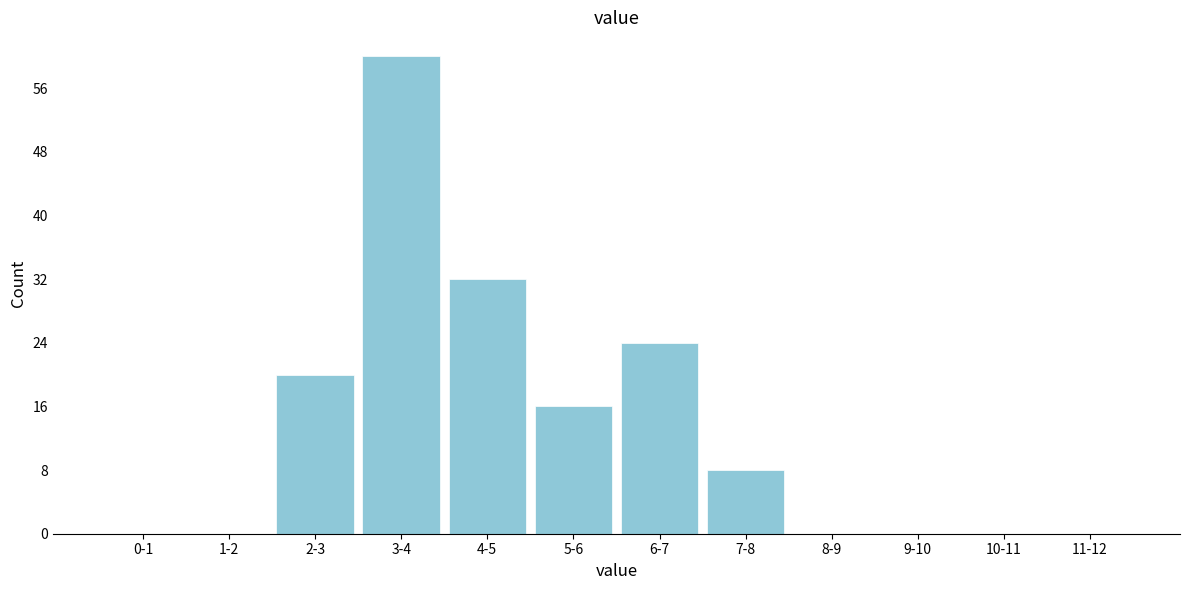

Reading left to right, what are all the values shown in this chart?

0-1=0	1-2=0	2-3=20	3-4=60	4-5=32	5-6=16	6-7=24	7-8=8	8-9=0	9-10=0	10-11=0	11-12=0